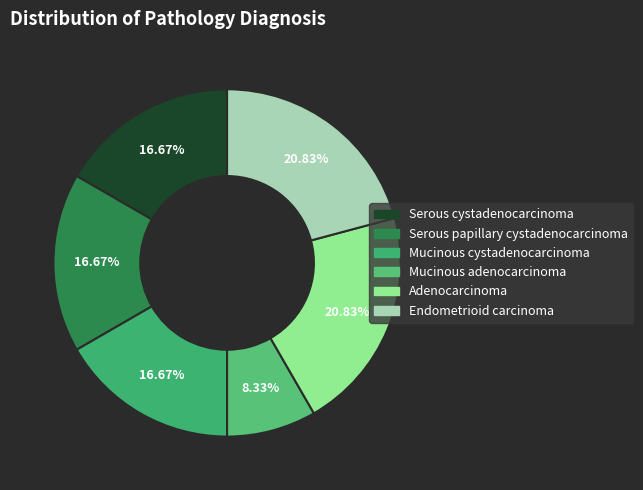

How many slices are in this pie chart?

6